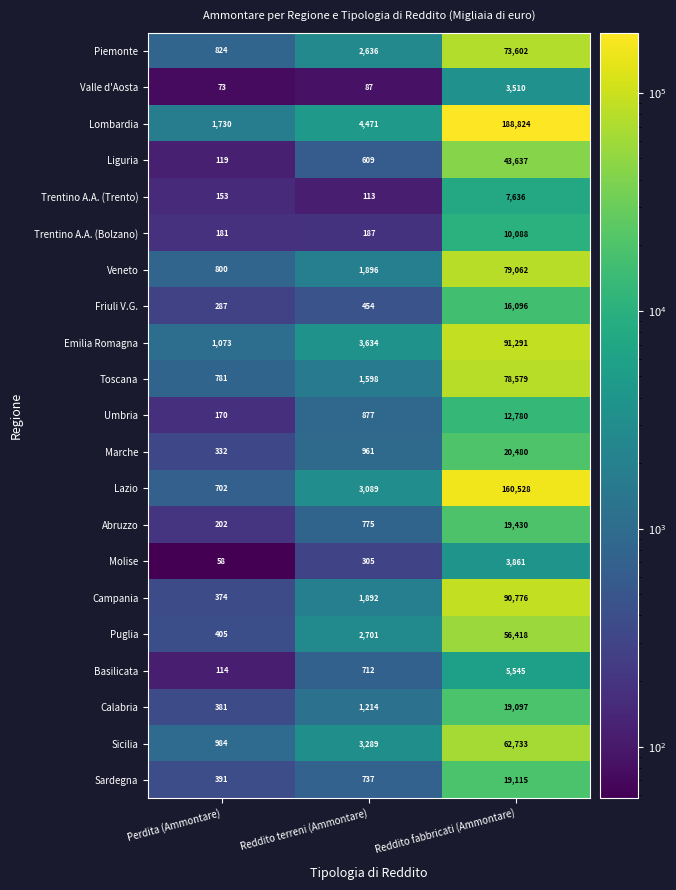

Which series has the largest total across all categories?

Lombardia